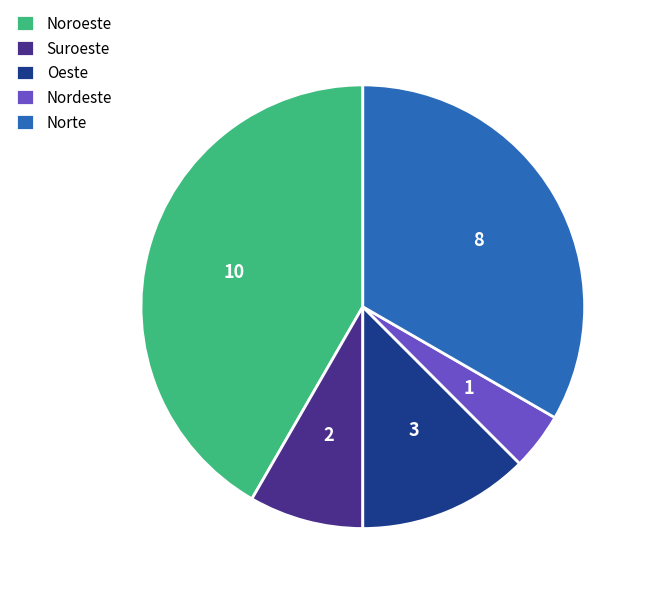

Which category has the biggest portion of the pie?

Noroeste